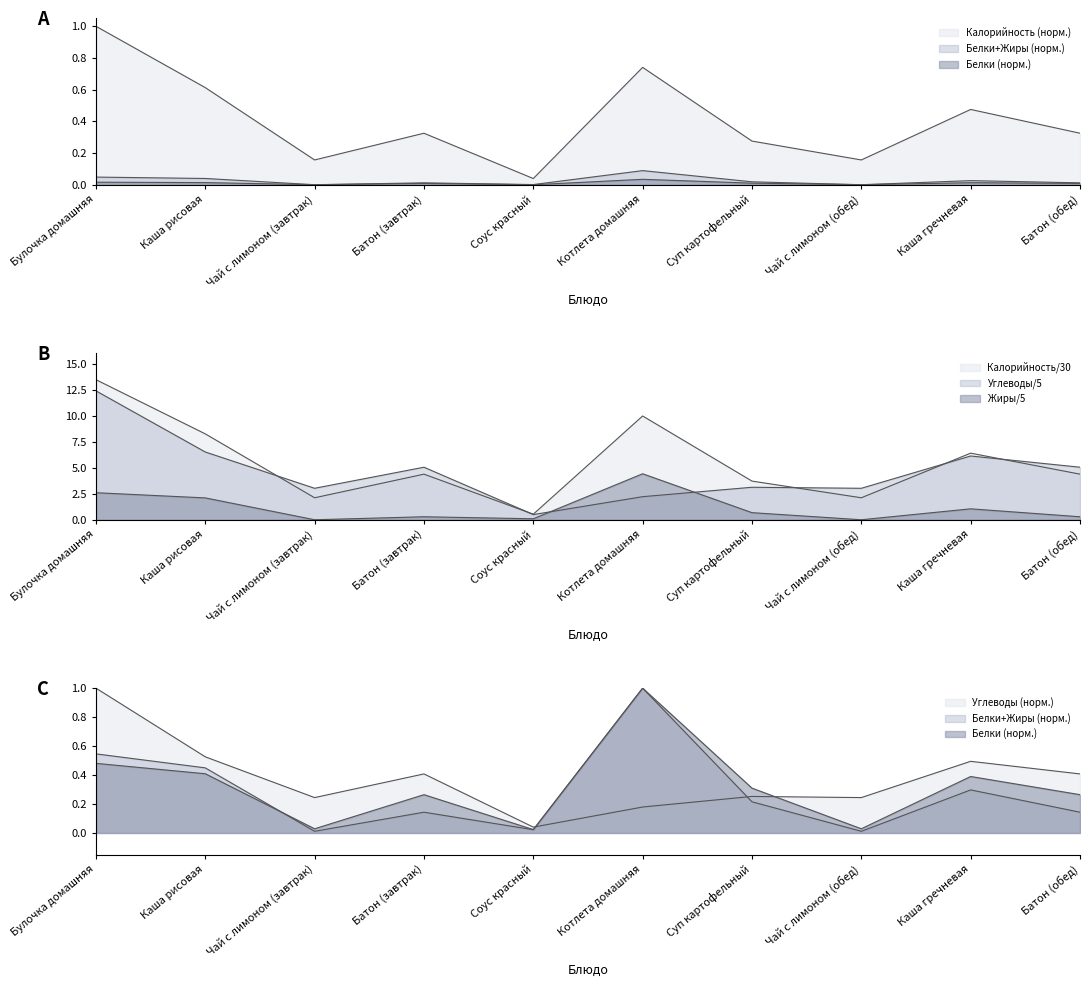

In Углеводы, how many points are lower than both neighbors (excluding endpoints)?

3